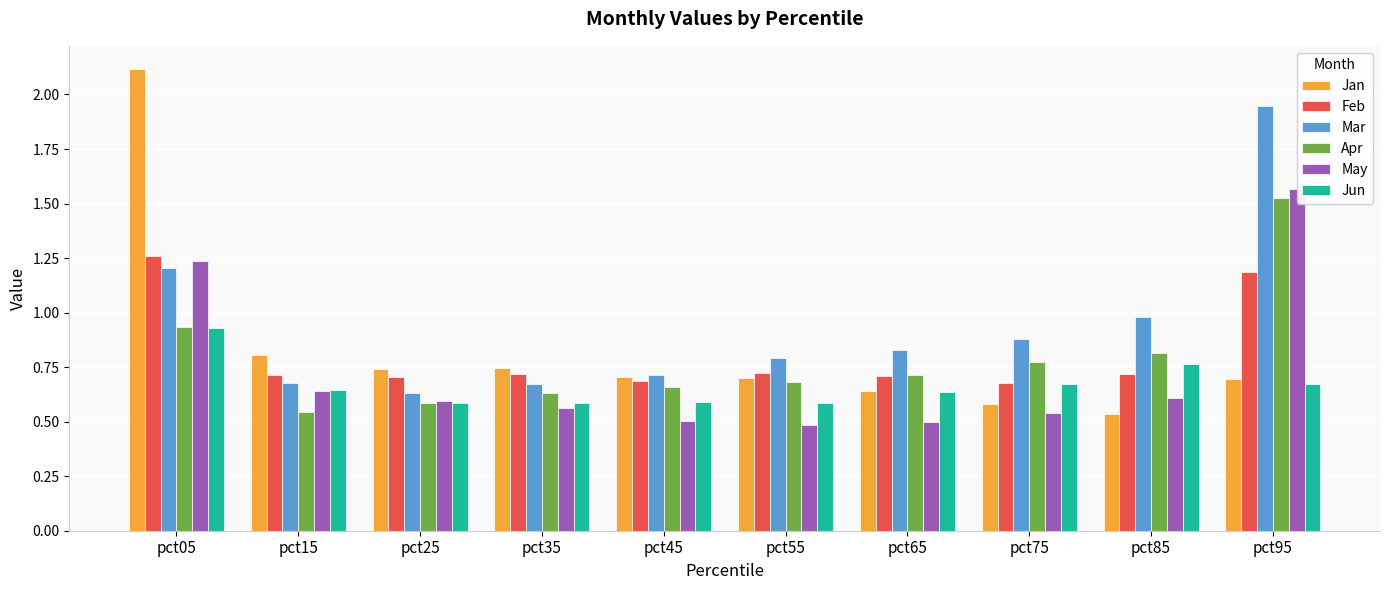

The value of May at pct65 is 0.3. True or false?

False